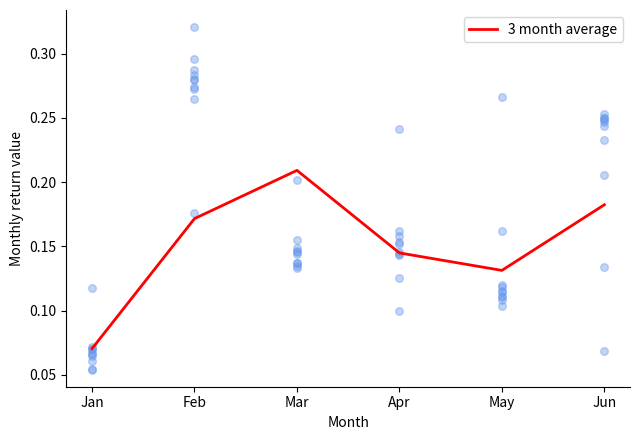

What is the change in value from Jan to Apr?

+0.1